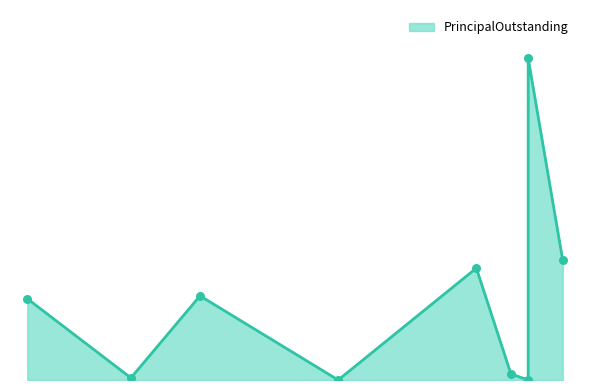

What is the change in value from Martindale to La Grulla?

+2007000